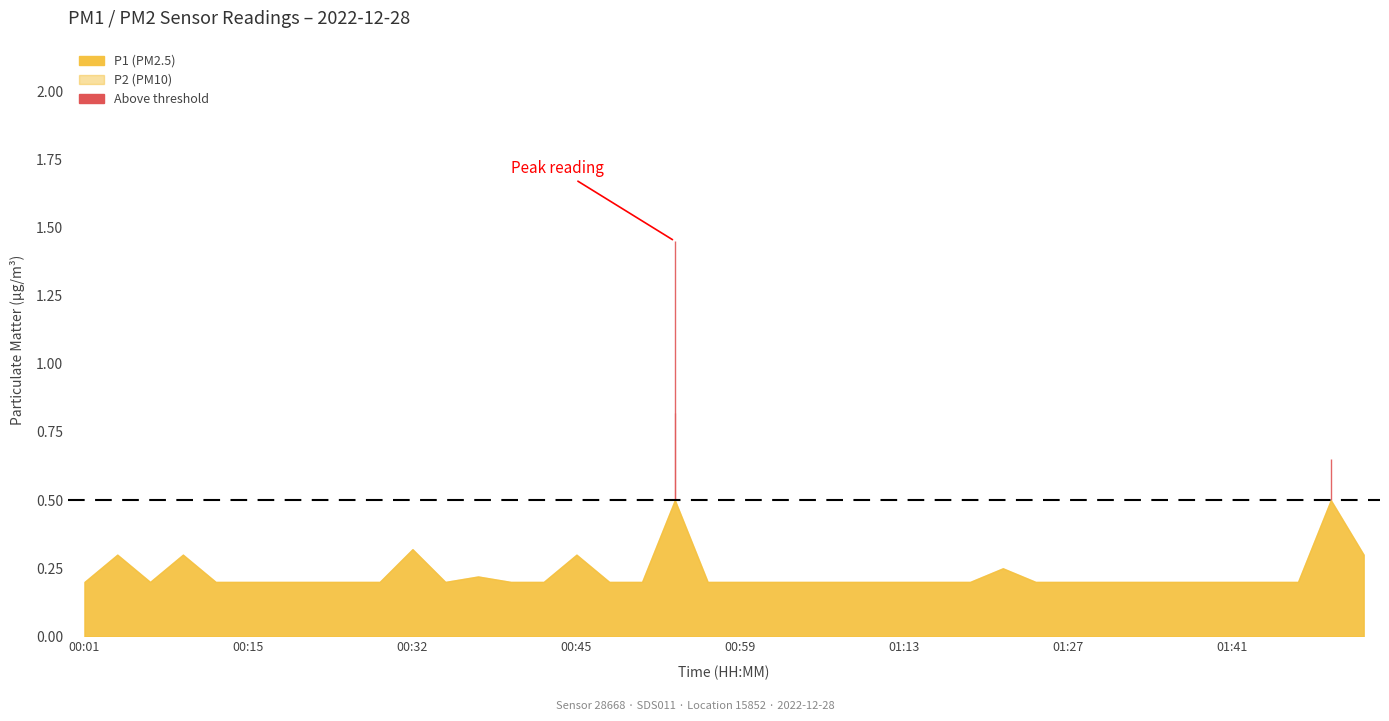

Is it true that P2 equals 0.1 at 00:01?

False